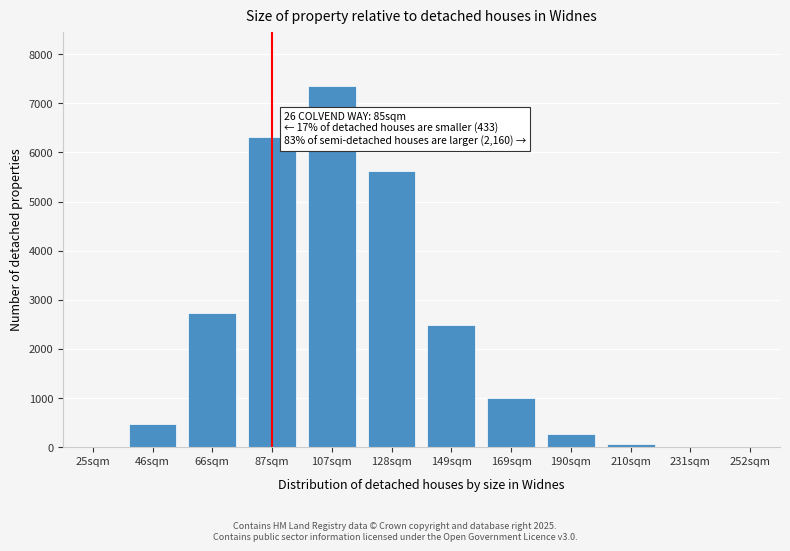

What is the change in value from 46sqm to 169sqm?

+509.8